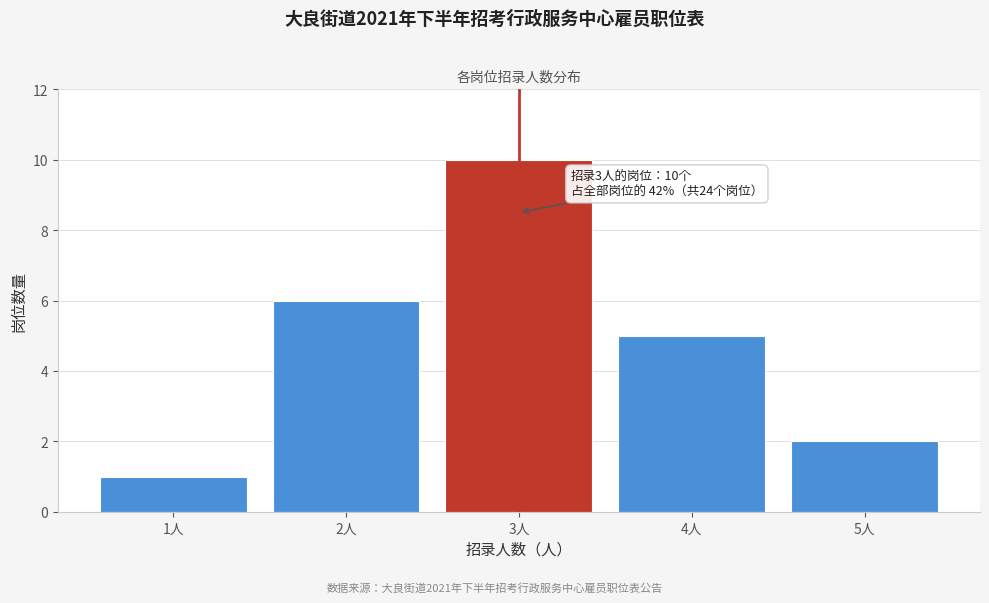

Reading left to right, list all the values displayed in this chart.

1人=1	2人=6	3人=10	4人=5	5人=2